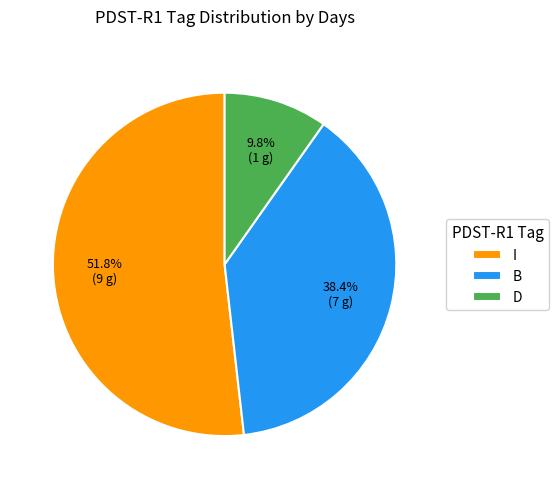

How many segments does this pie chart have?

3